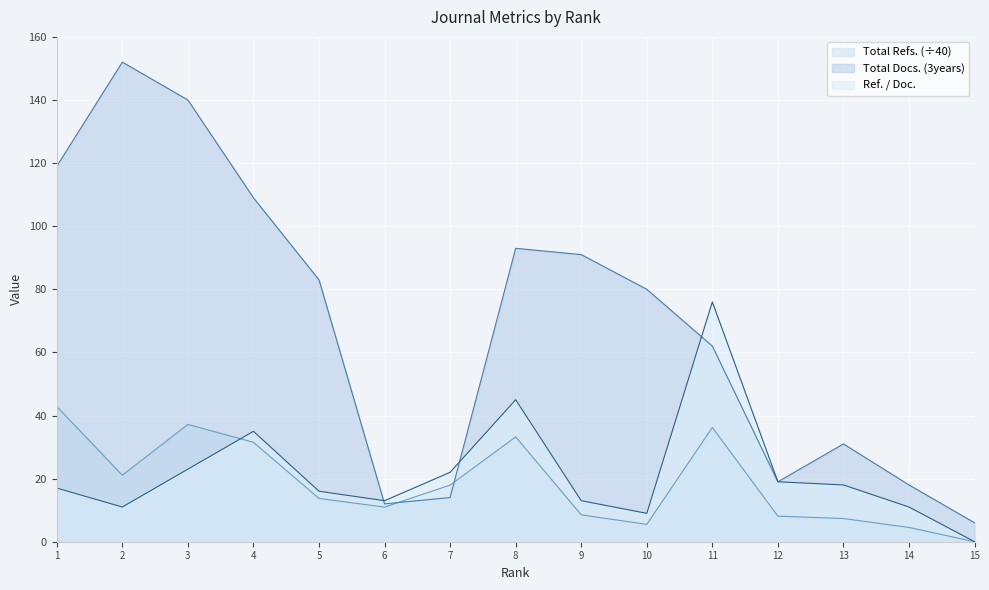

List the series in order of their peak value, highest first.

Total Docs. (3years), Ref. / Doc., Total Refs. (÷40)